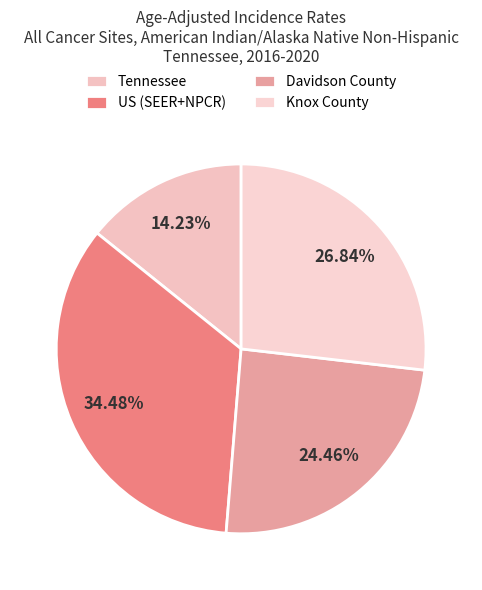

Rank the categories by value from lowest to highest.

Tennessee, Davidson County, Knox County, US (SEER+NPCR)